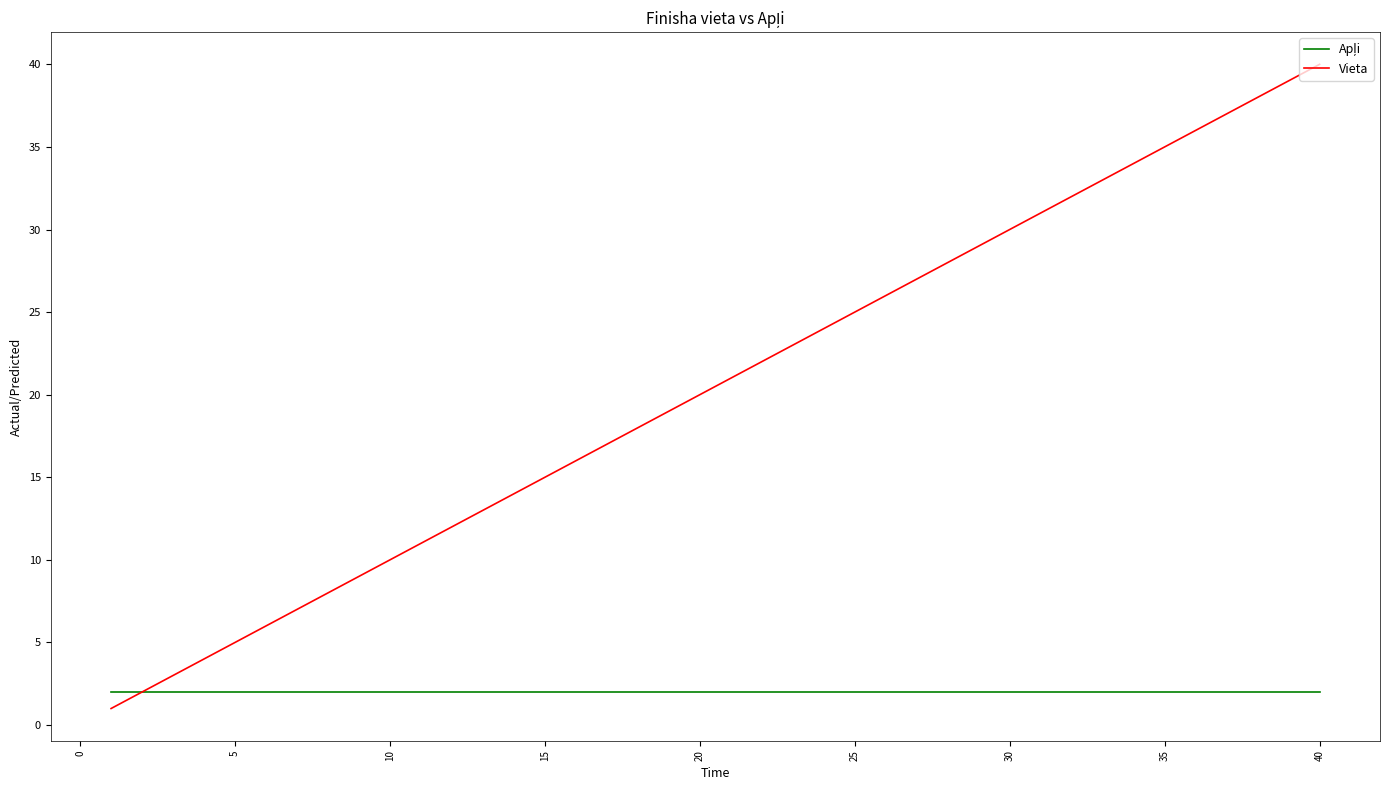

Is this an area chart (filled region under the line)?

No